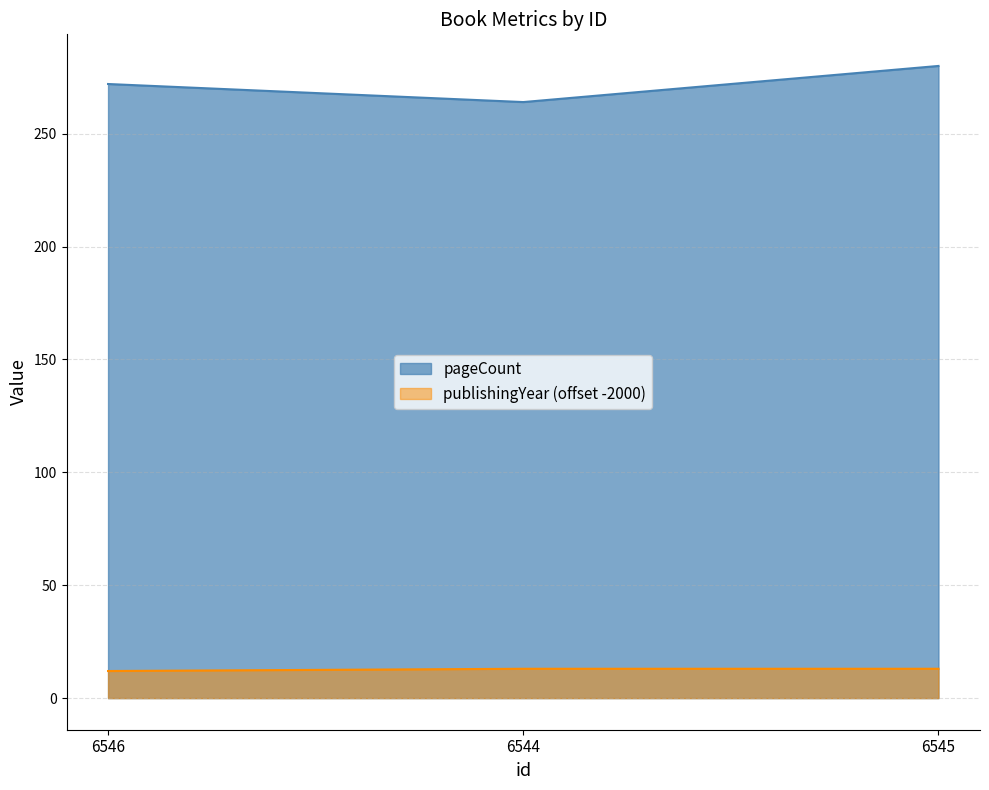

What position from the right is 6545?

1